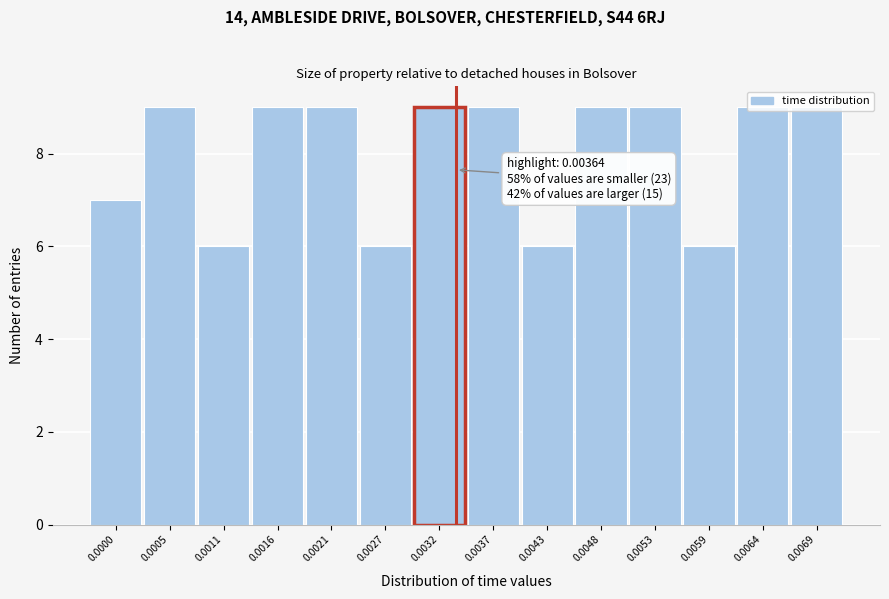

What is the minimum value shown in the chart?

6